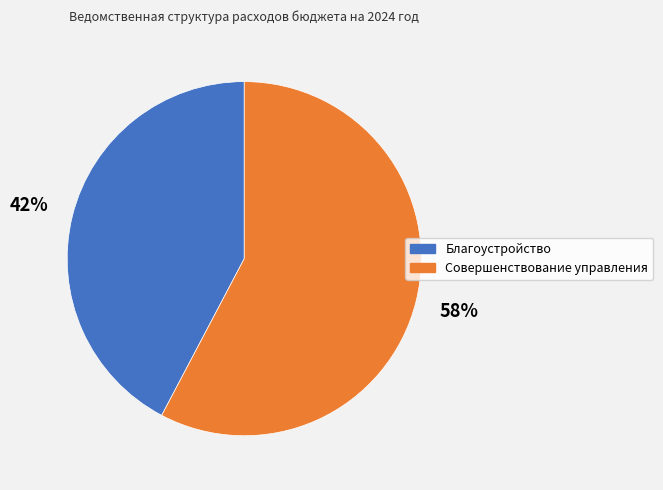

Rank the categories by value from lowest to highest.

Благоустройство, Совершенствование управления